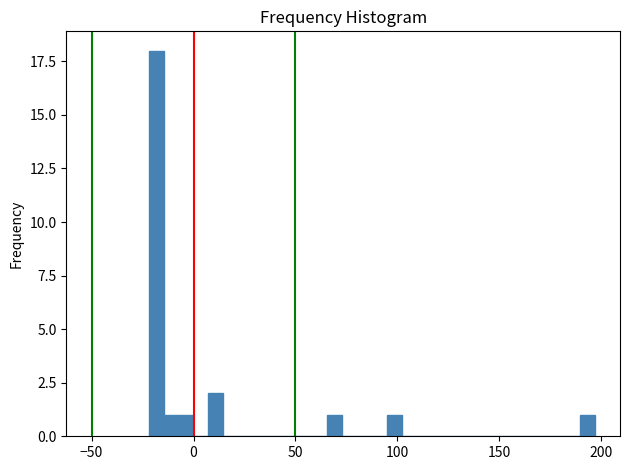

Around what value on the x-axis is the tallest bar? Give the approximate position of its centre, as read against the axis.

-20